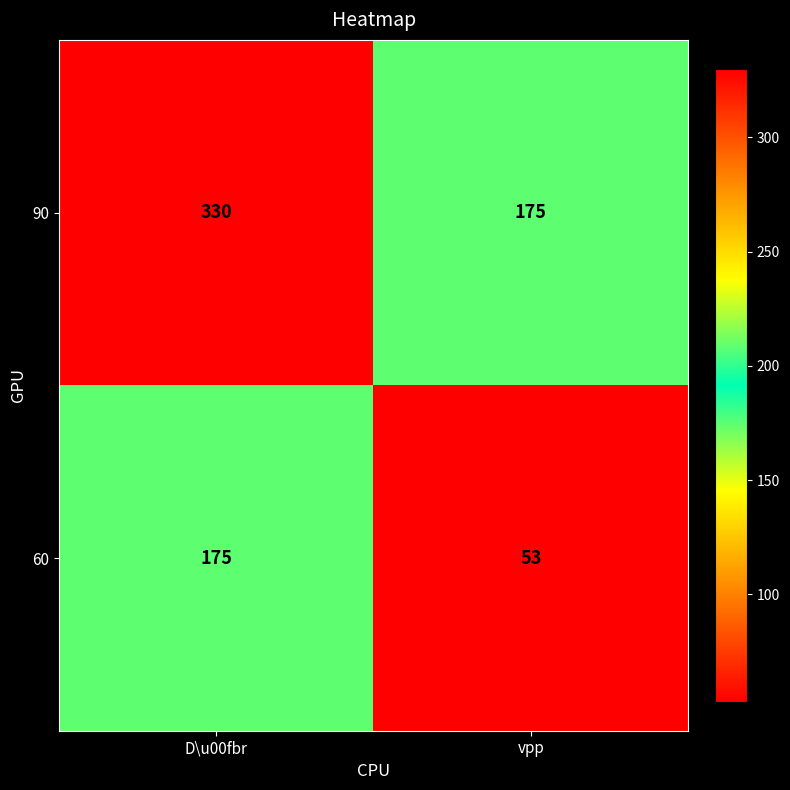

Rank the series at vpp from lowest to highest value.

60, 90